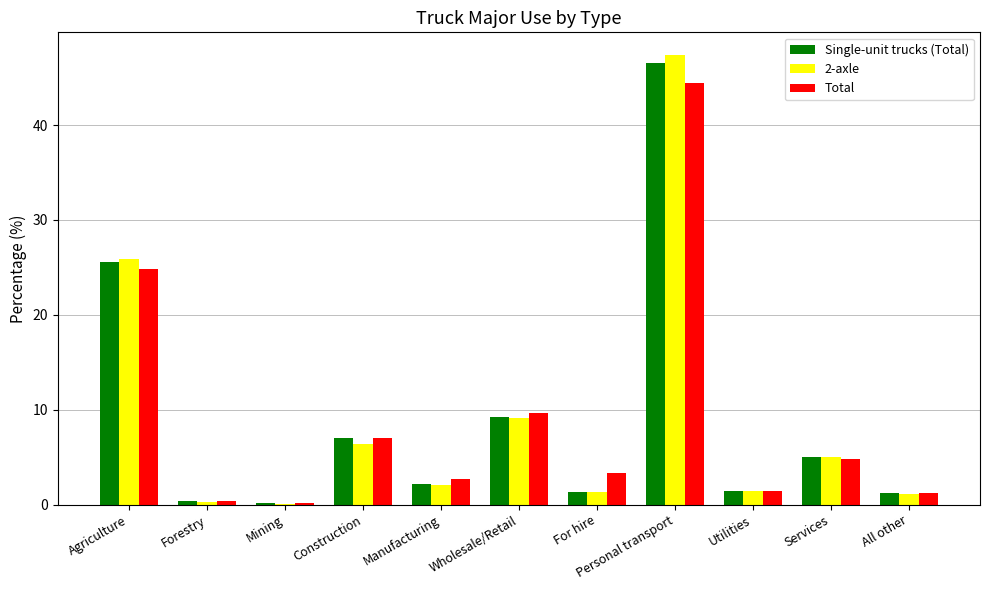

Count the number of categories in the chart.

11